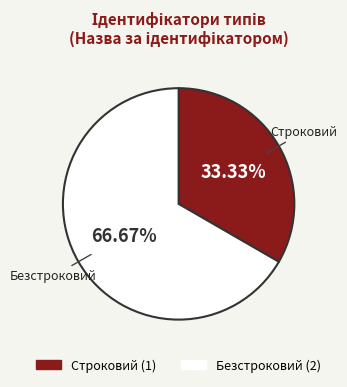

To the nearest percent, what is the average slice percentage?

50%